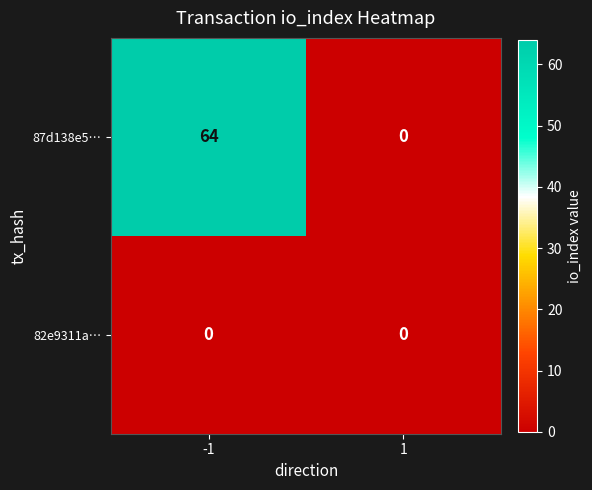

Reading left to right, extract all data points from this chart.

87d138e5…: 64	0
82e9311a…: 0	0